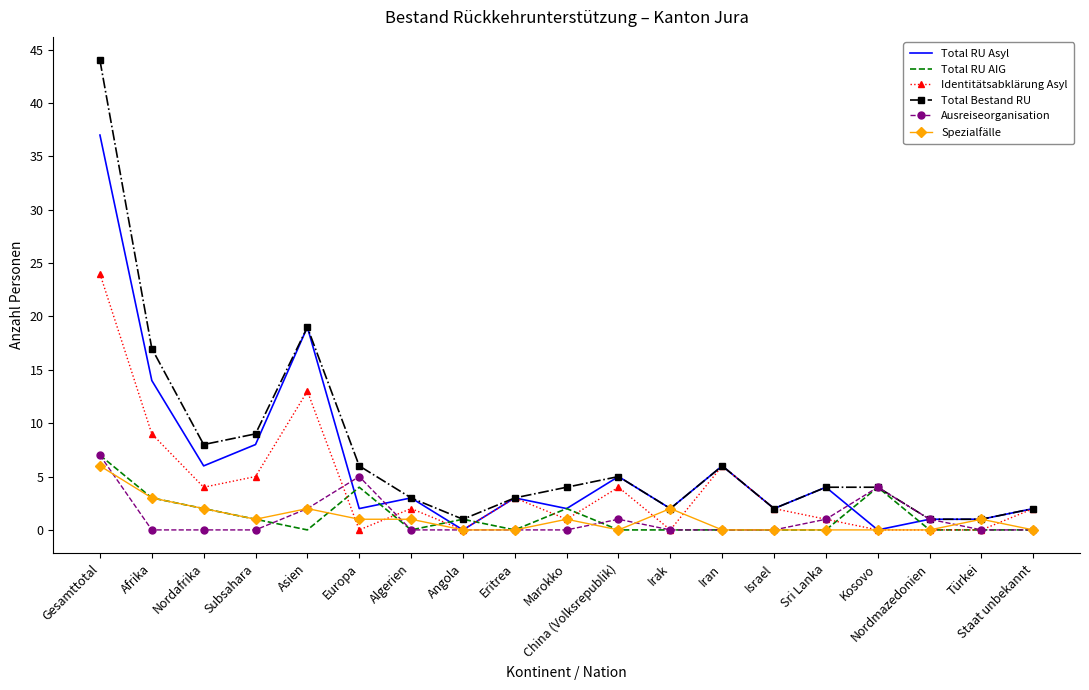

Which series changed the most between Israel and Türkei?

Identitätsabklärung Asyl